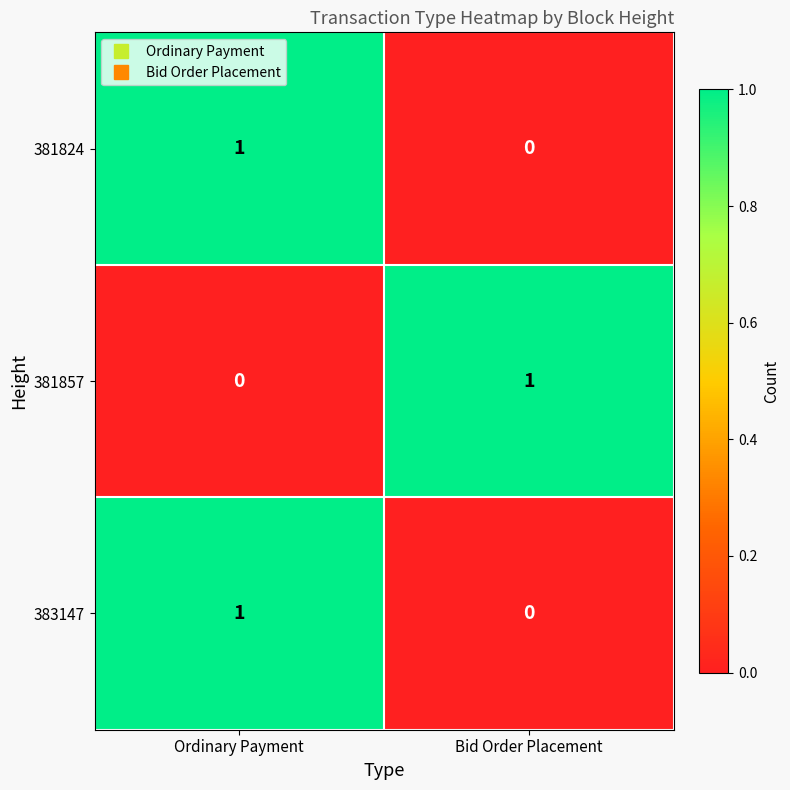

At which category is the sum across all series the highest?

Ordinary Payment